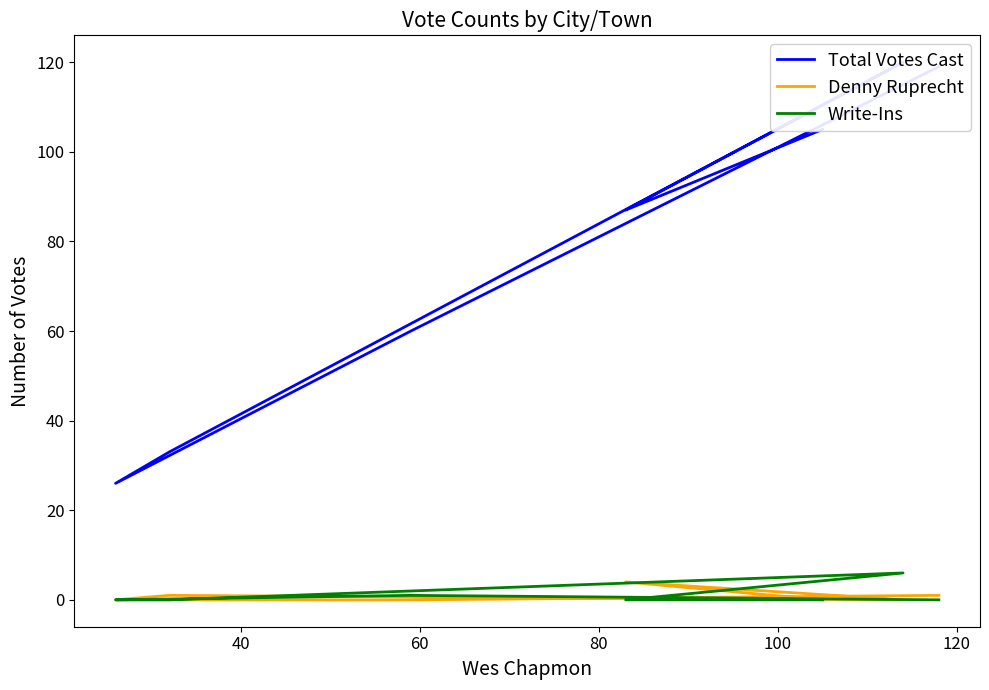

The value of Write-Ins at 60 is 0. True or false?

True